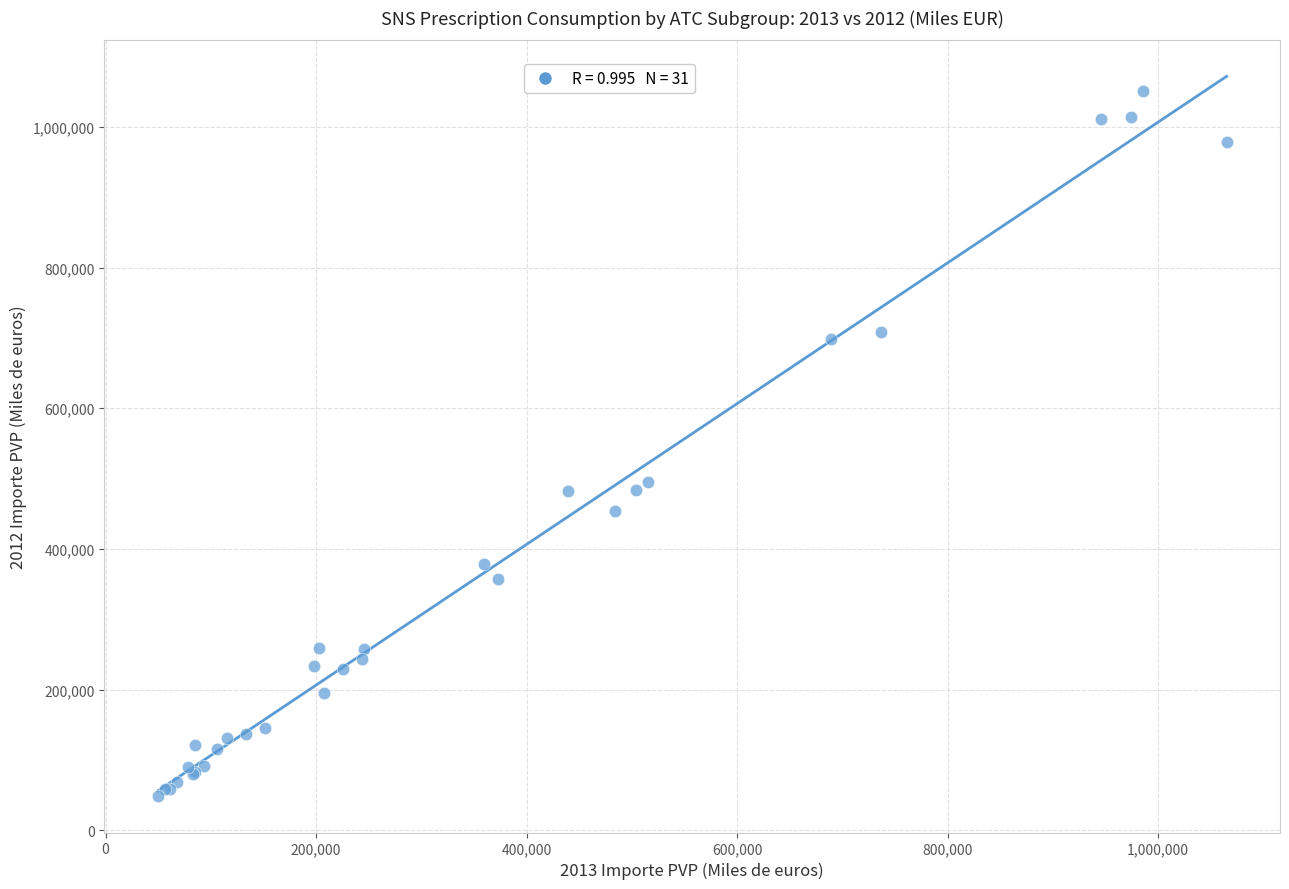

What Y value in the scatter plot is closest to 549272?

495589.5